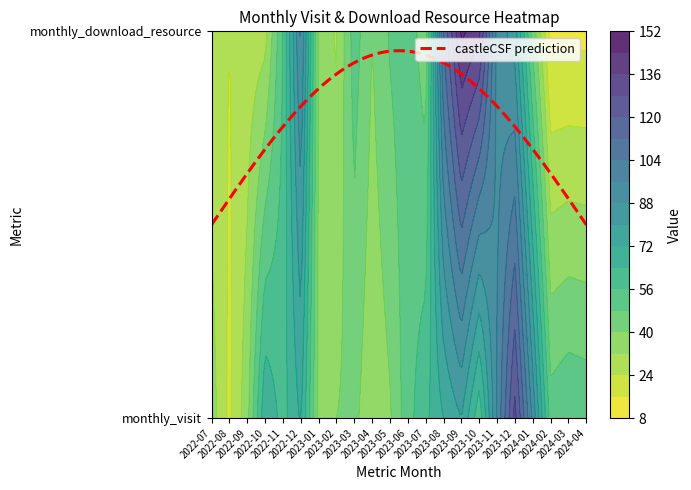

List the labels in order of 2024-03 value, smallest first.

1, 0